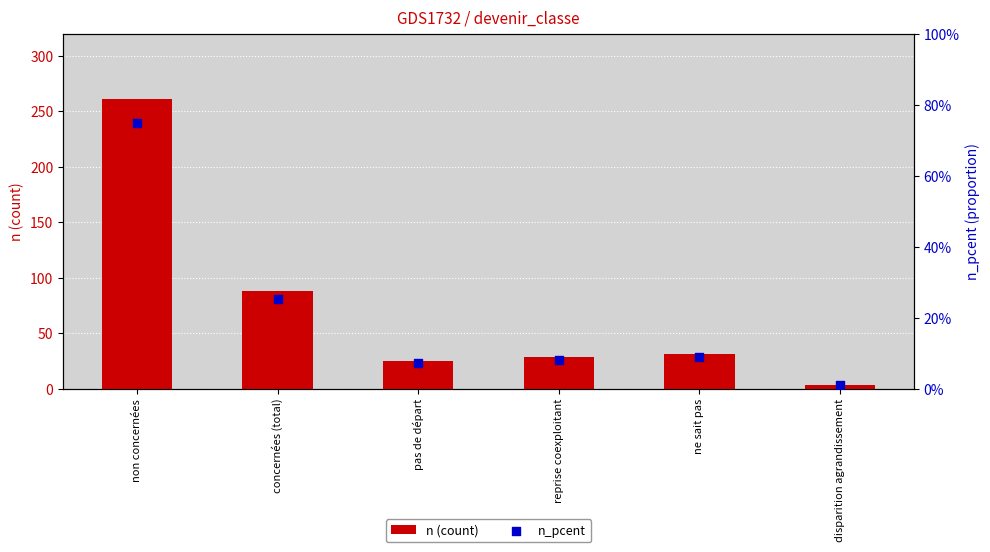

What are all the series names shown in the legend?

n (count), n_pcent